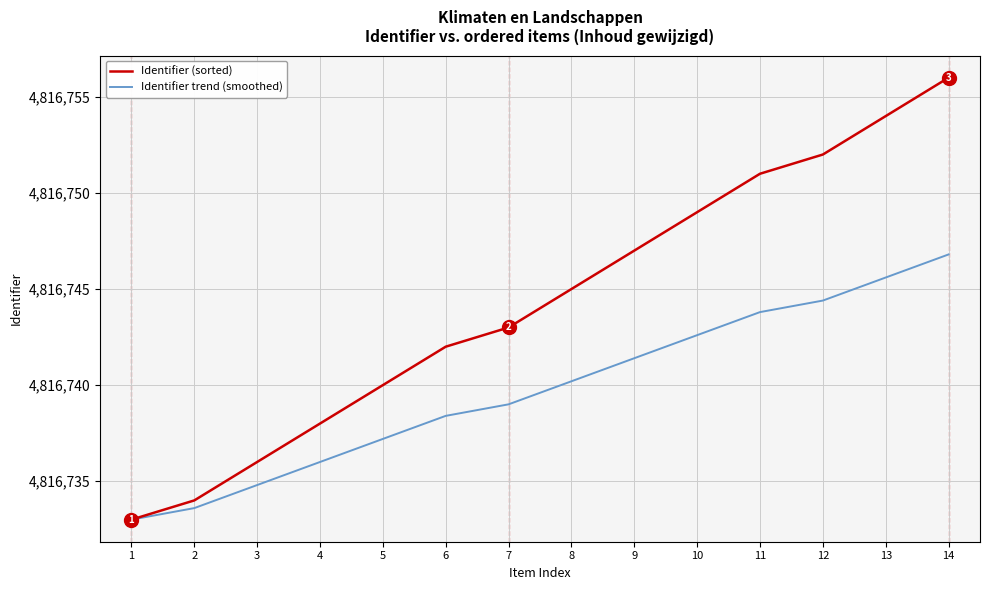

At which category is the sum across all series the highest?

14